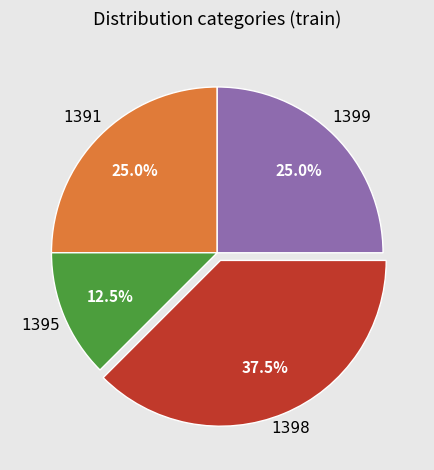

Does any single category account for the majority?

No